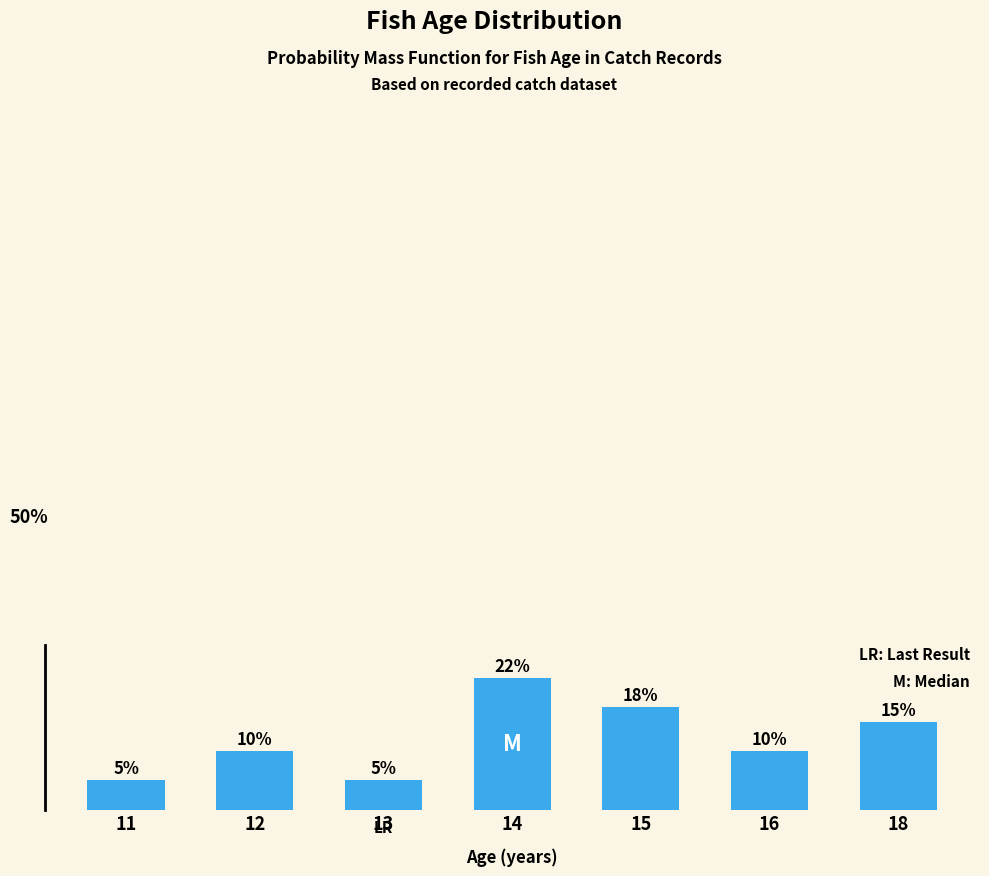

At which category does the chart reach its minimum across all series?

11